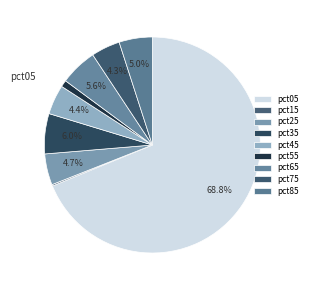

How many segments does this pie chart have?

9